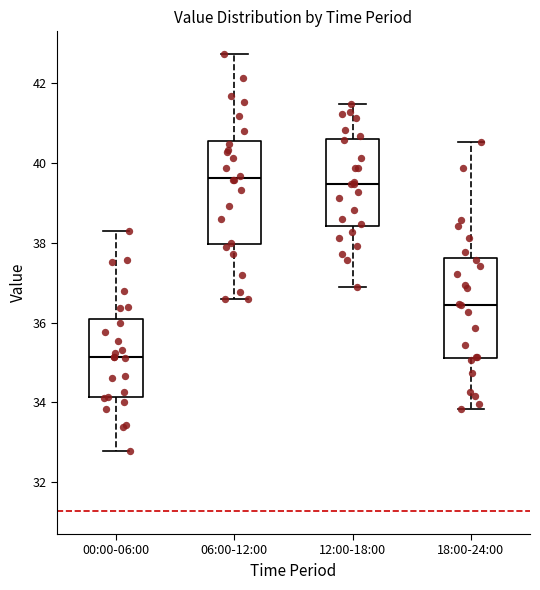

Reading left to right, transcribe this box plot: for each box, give where its median line is, the range the box spans, and where its two whiskers end, as read against the y-axis. The values are not printed on the chart, so give them approximately, as read against the axis.

00:00-06:00: median 35.2, box 34.2 to 36.0, whiskers 32.8 to 38.4
06:00-12:00: median 39.6, box 38.0 to 40.6, whiskers 36.6 to 42.8
12:00-18:00: median 39.4, box 38.4 to 40.6, whiskers 37.0 to 41.4
18:00-24:00: median 36.4, box 35.2 to 37.6, whiskers 33.8 to 40.6